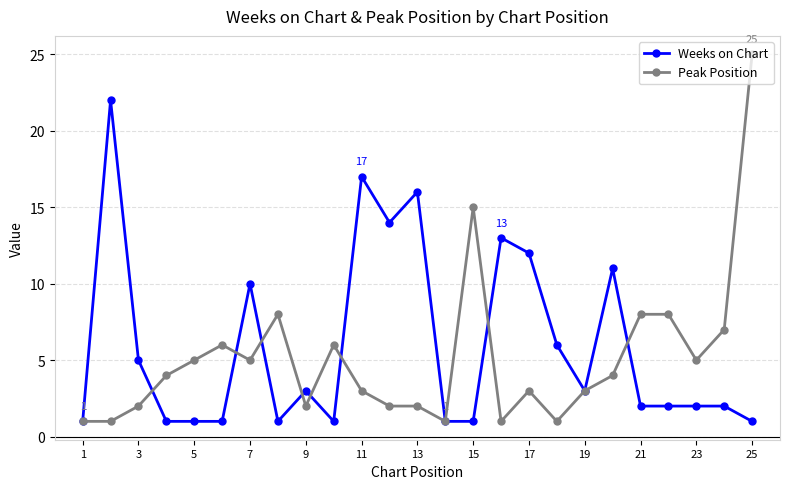

What is the highest value of the Weeks on Chart series?

22